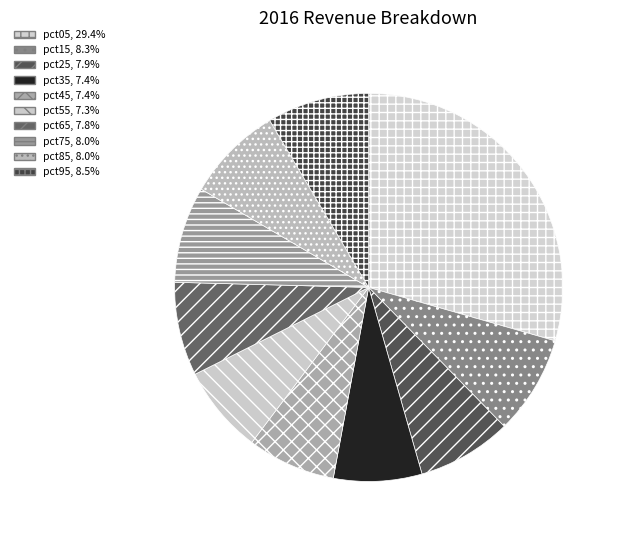

What portion of the pie excludes pct65?

92.2%